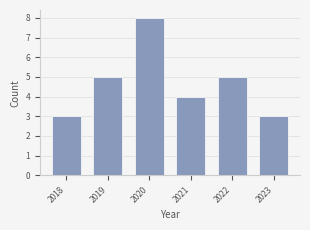

Reading left to right, transcribe this chart: for each bar, give the range it covers on the x-axis and its height. The values are not printed on the chart, so give them approximately, as read against the axis.

2017.5 to 2018.5: 3
2018.5 to 2019.5: 5
2019.5 to 2020.5: 8
2020.5 to 2021.5: 4
2021.5 to 2022.5: 5
2022.5 to 2023.5: 3